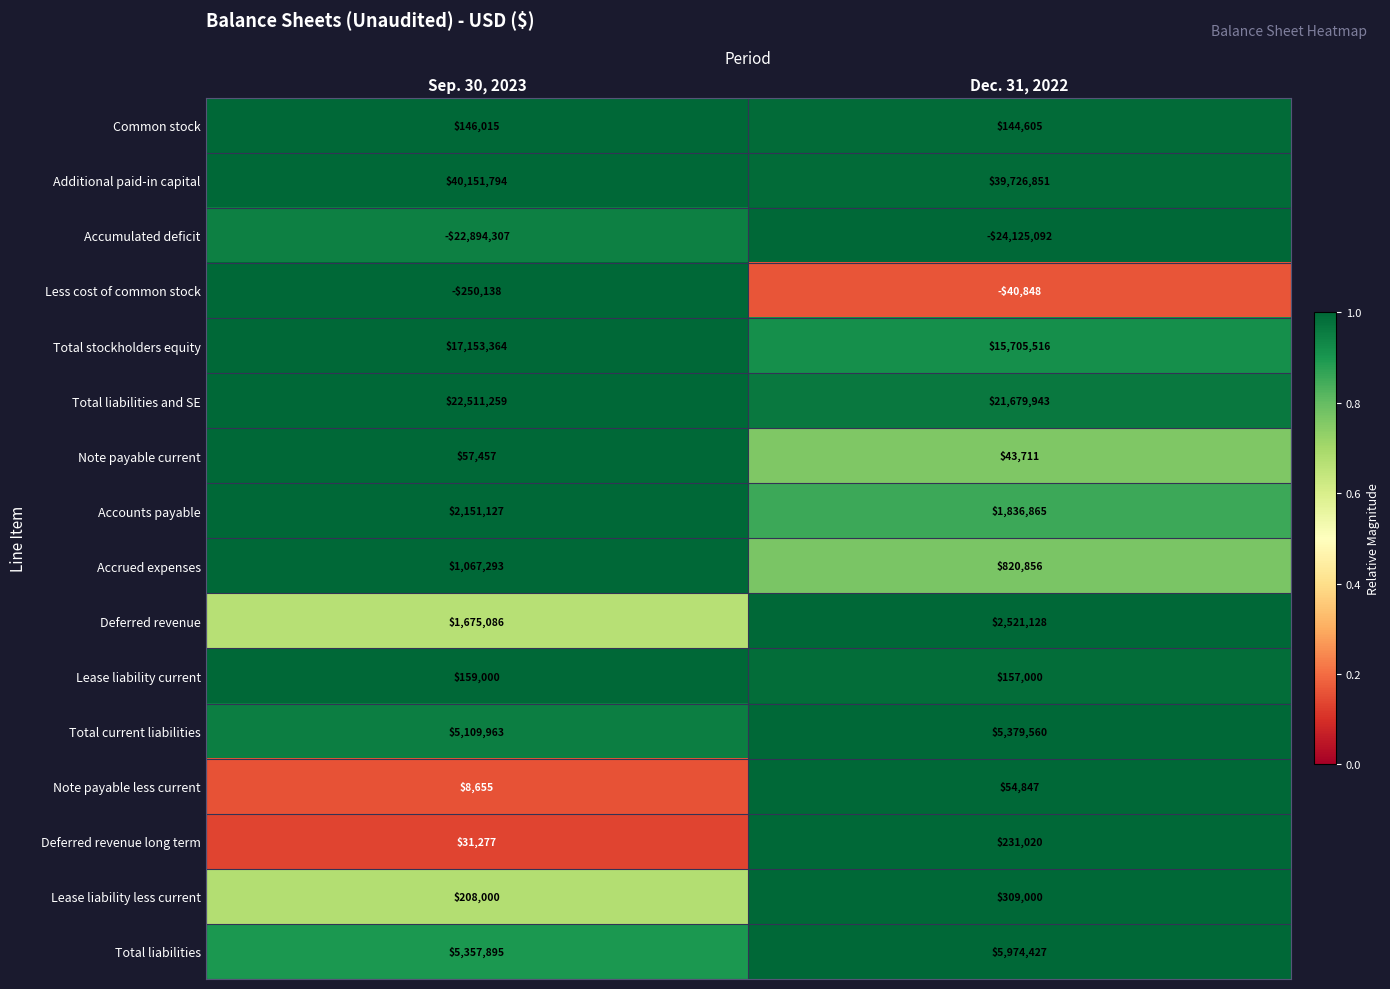

Which series has the largest total across all categories?

Additional paid-in capital